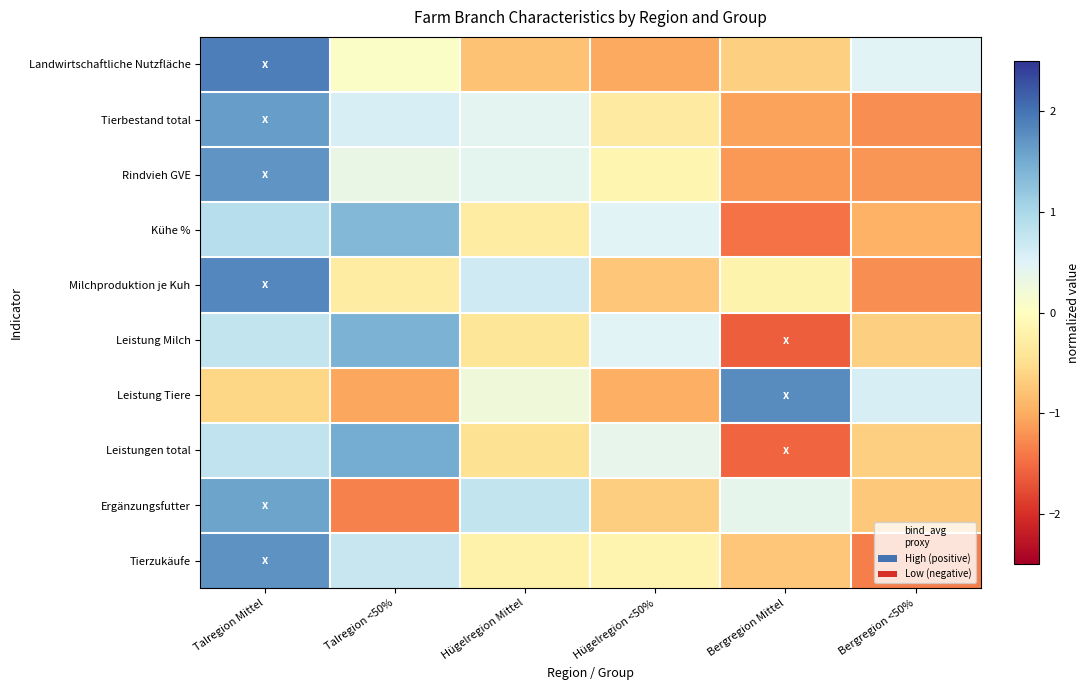

At which category is the sum across all series the highest?

Talregion Mittel